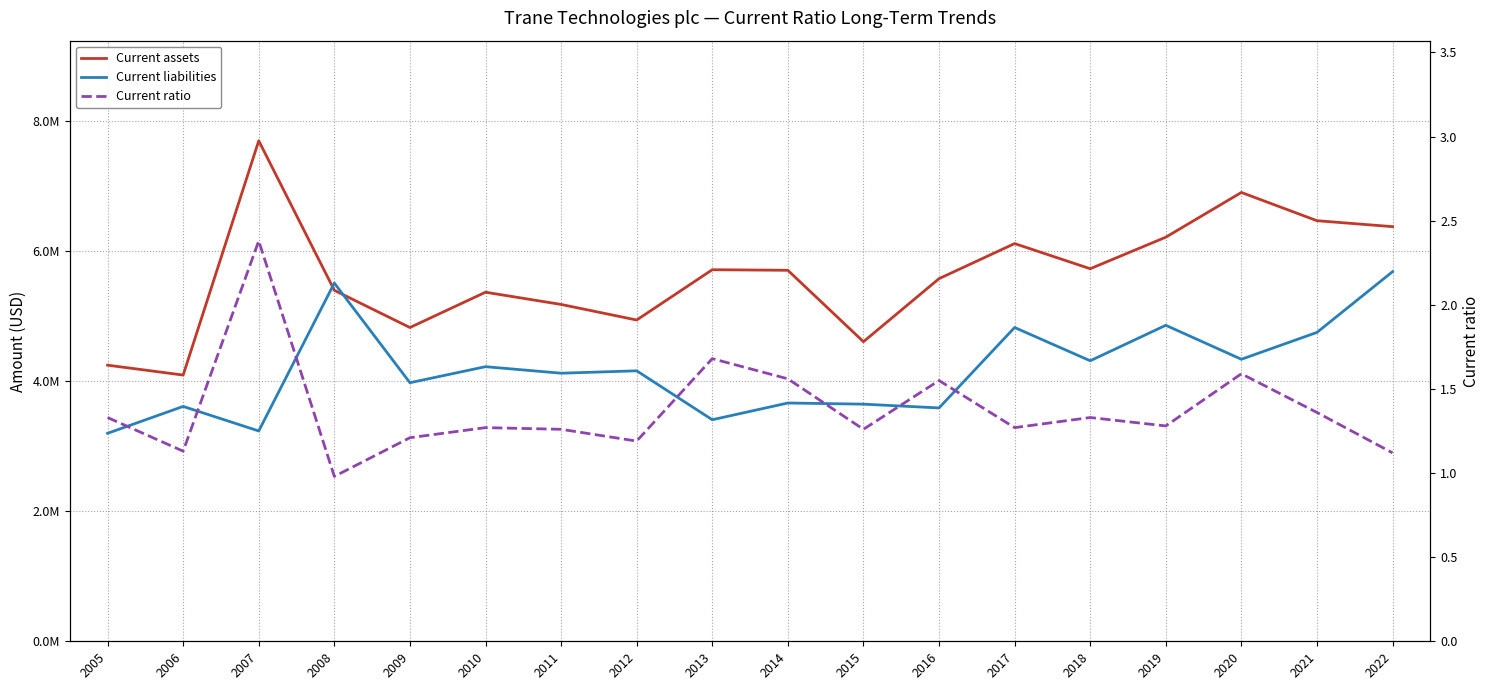

True or false: Current liabilities and Current ratio intersect in this chart.

False